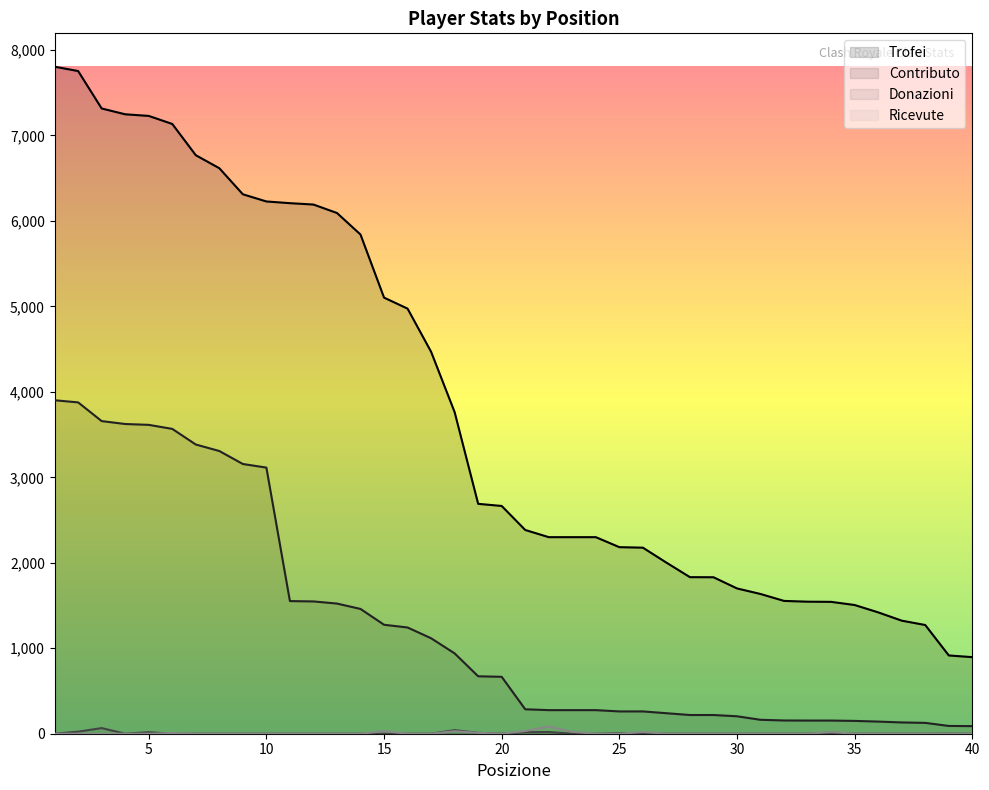

How many lines are shown in the chart?

4